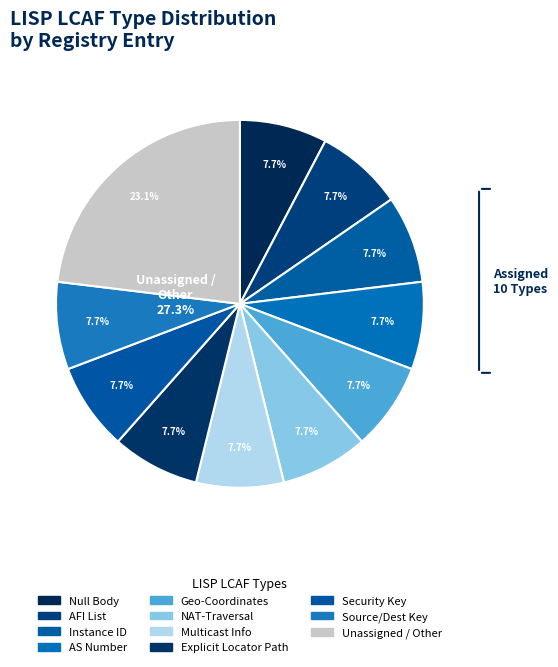

To the nearest percent, what percentage of the pie is Security Key?

8%